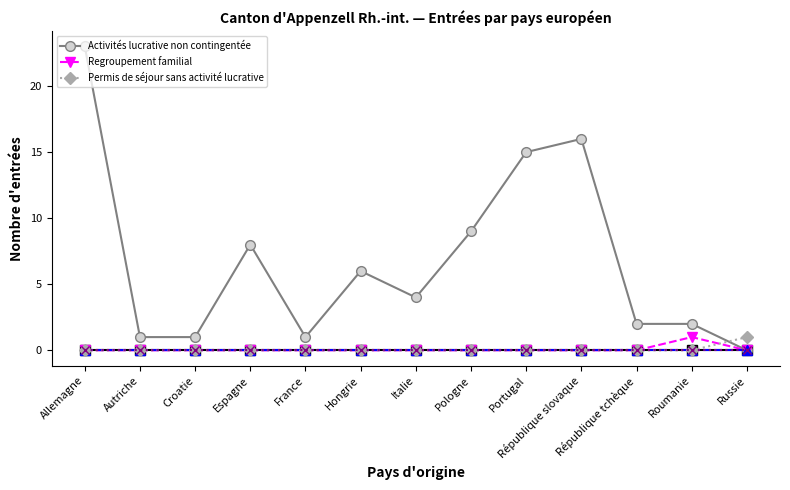

Does the chart have visible grid lines?

No